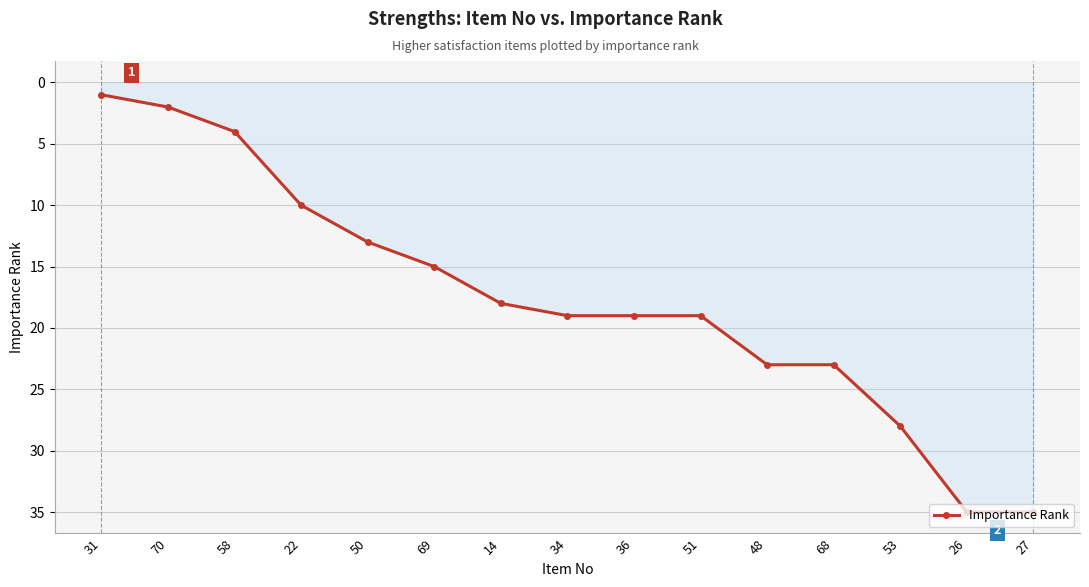

Reading right to left, extract all data points from this chart.

35	35	28	23	23	19	19	19	18	15	13	10	4	2	1